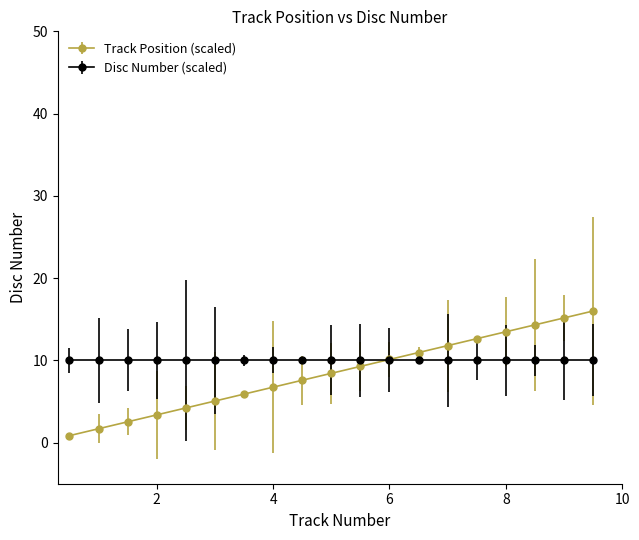

Which series has the widest spread of values?

Track Position (scaled)